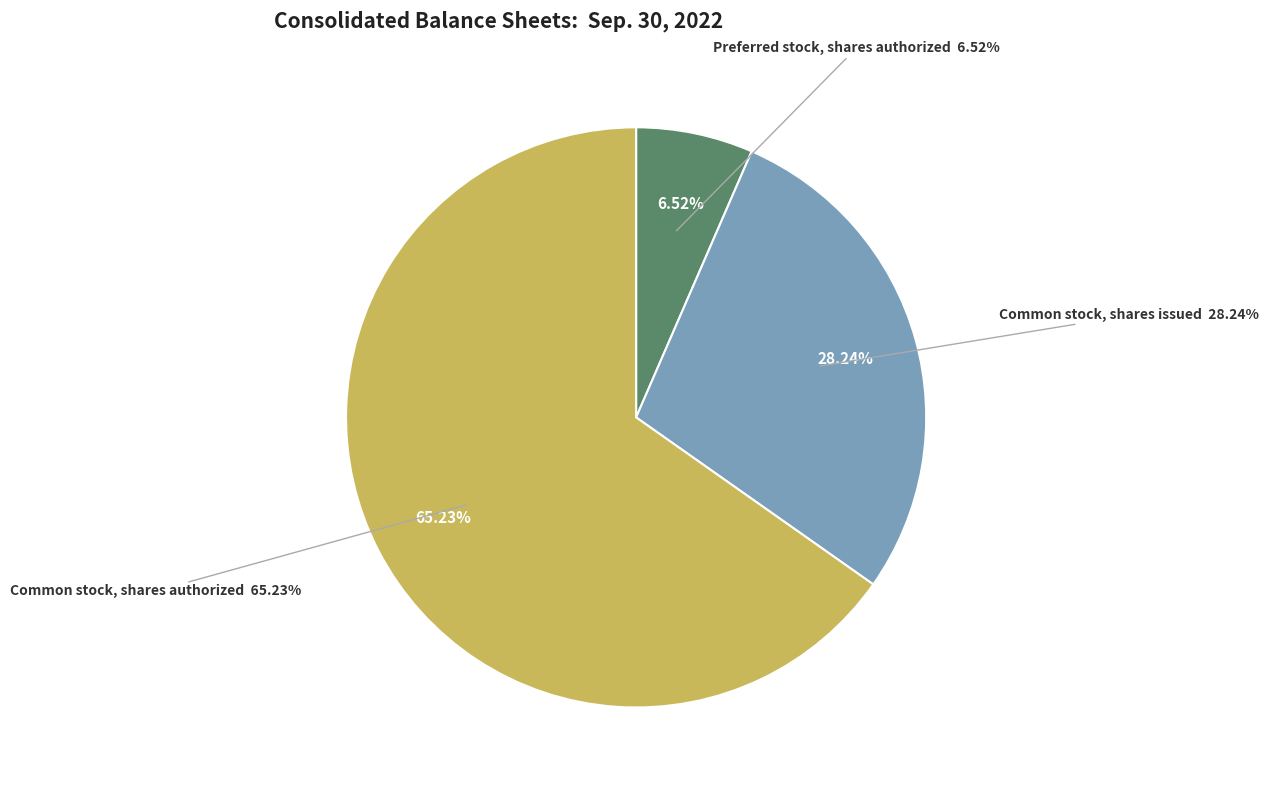

Between Preferred stock, shares authorized and Common stock, shares issued, which is larger?

Common stock, shares issued